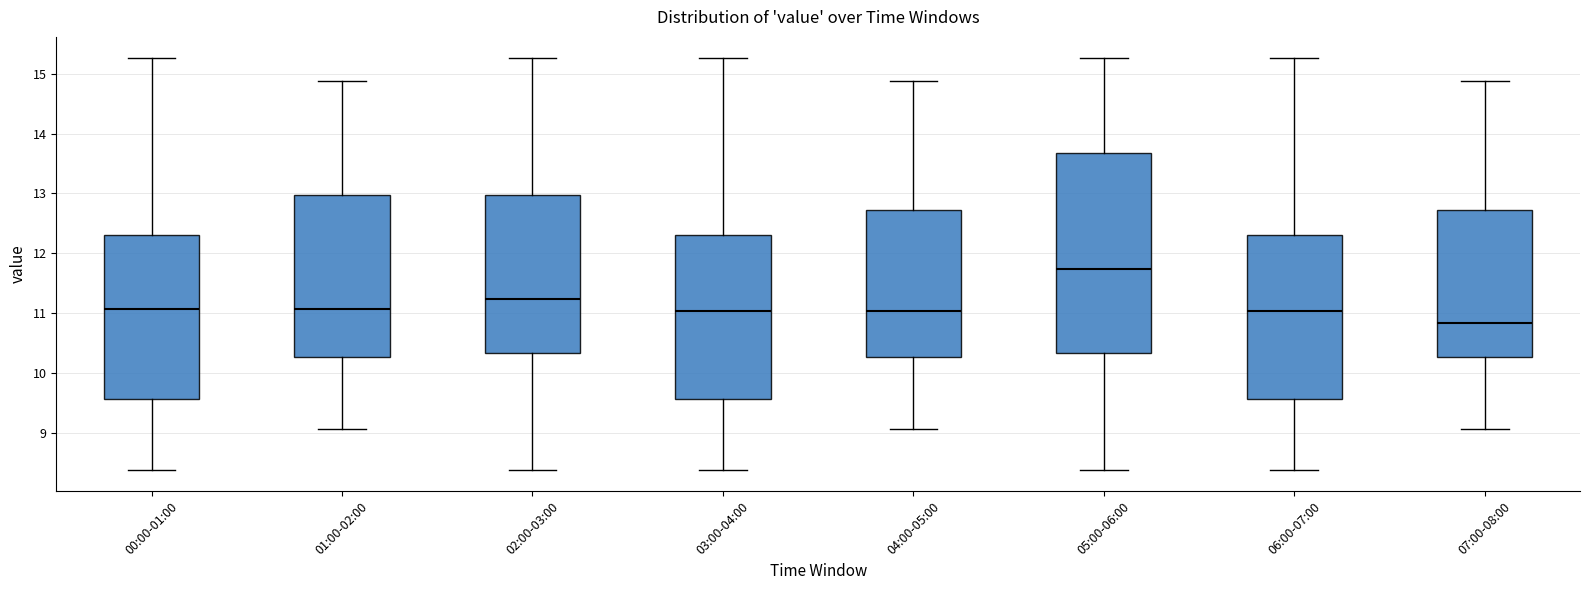

Where does the lower whisker of the box for 04:00-05:00 end on the y-axis? The values are not printed on the chart, so give them approximately, as read against the axis.

9.1